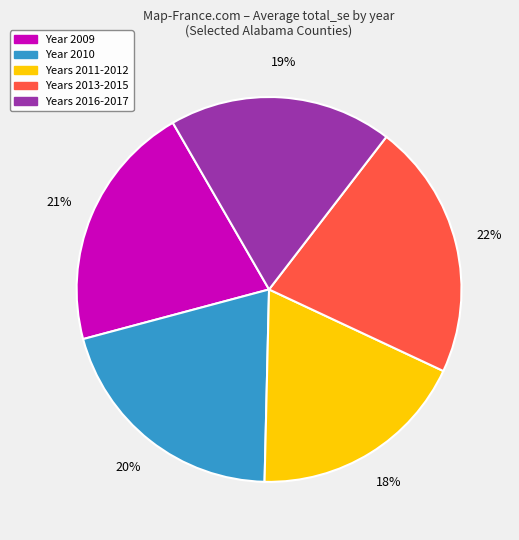

To the nearest percent, what is the average slice percentage?

20%